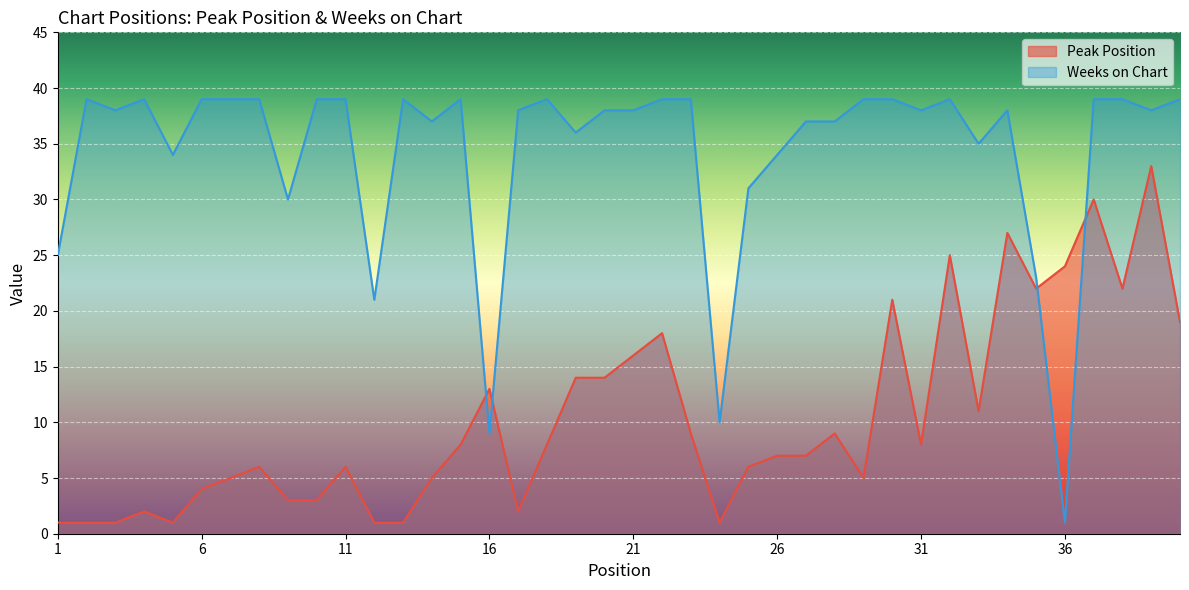

At which category does Weeks on Chart reach its first local valley?

3